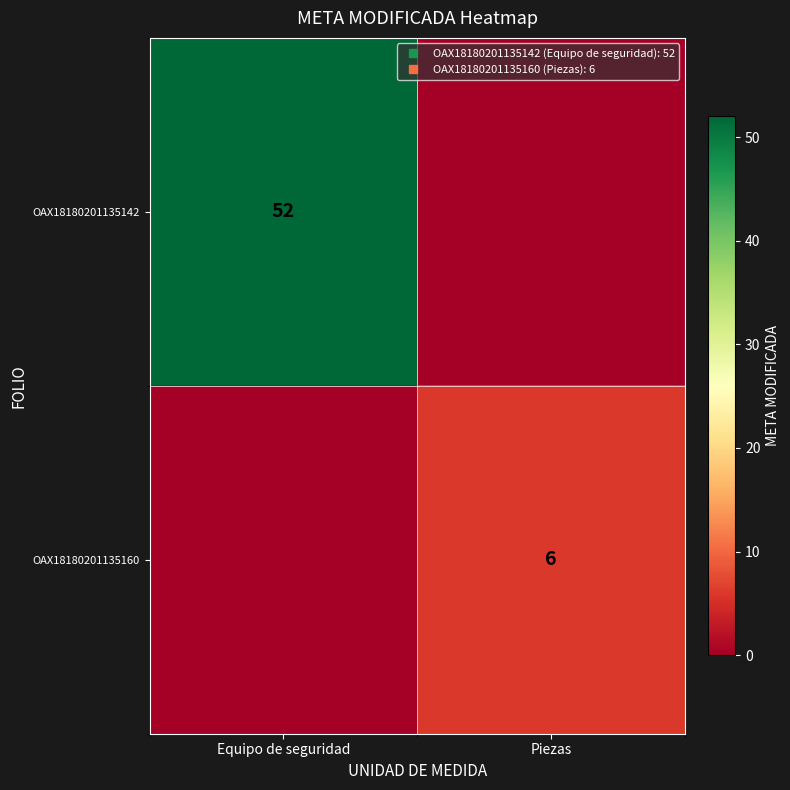

At which label is OAX18180201135160 closest to 3?

Equipo de seguridad